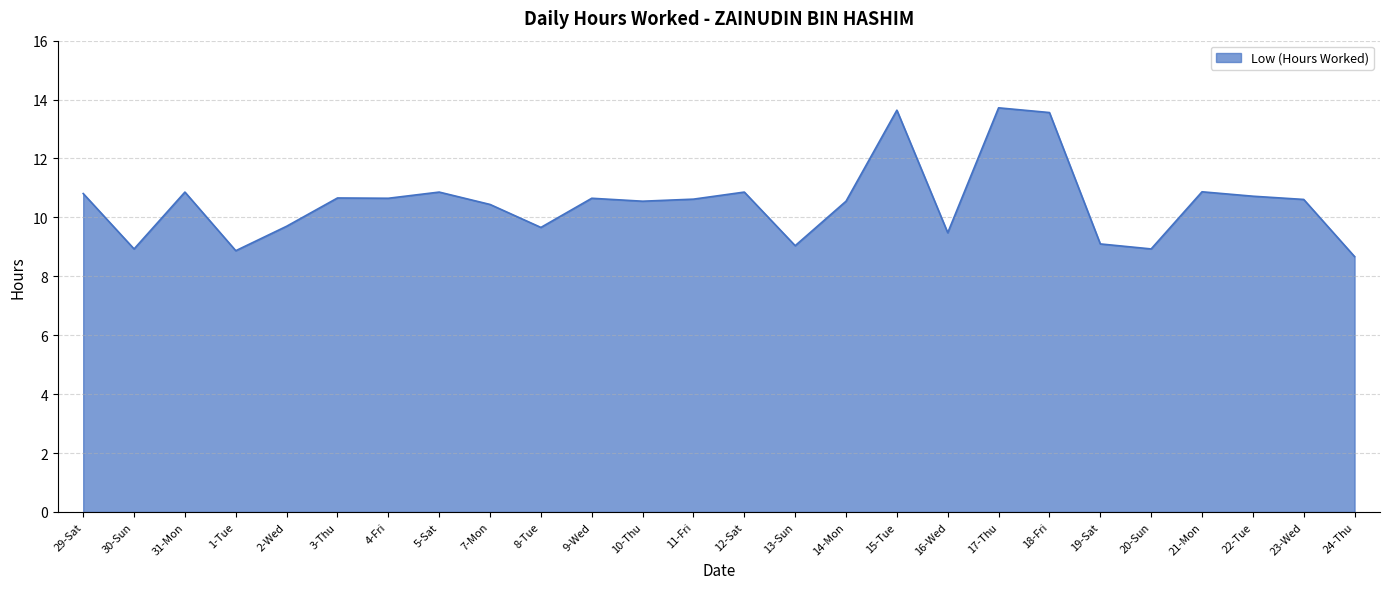

True or false: the data has more than 2 interior local peaks.

True